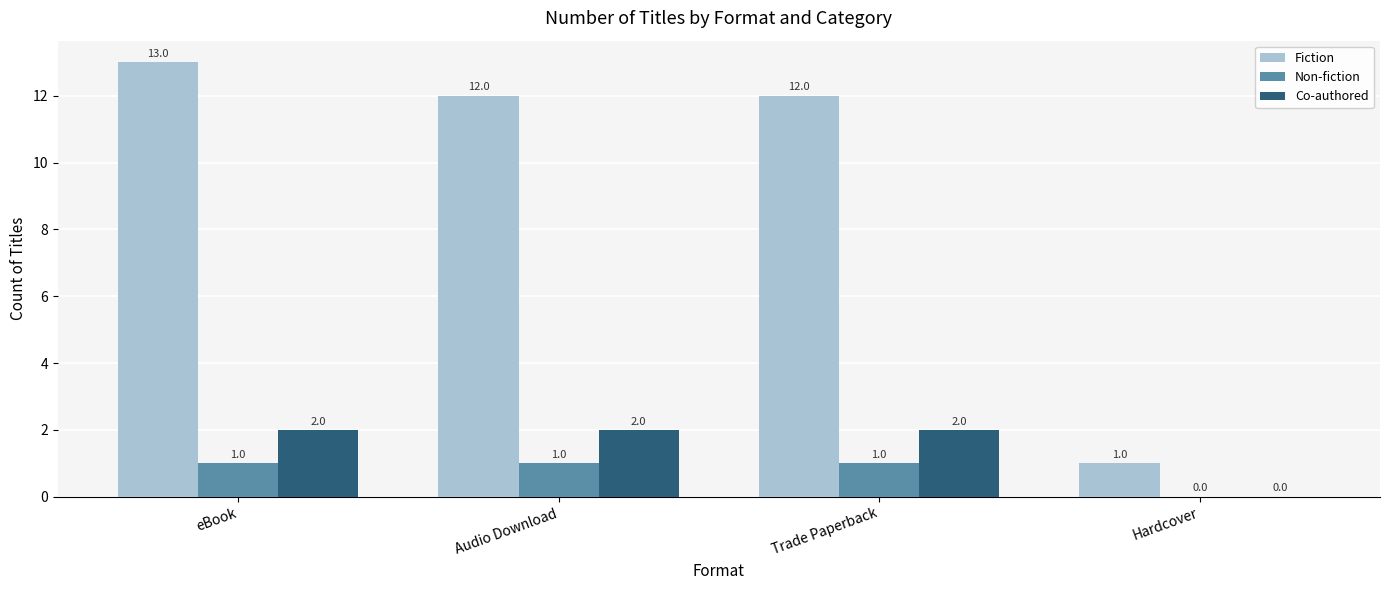

What is the average value of the Non-fiction series?

1